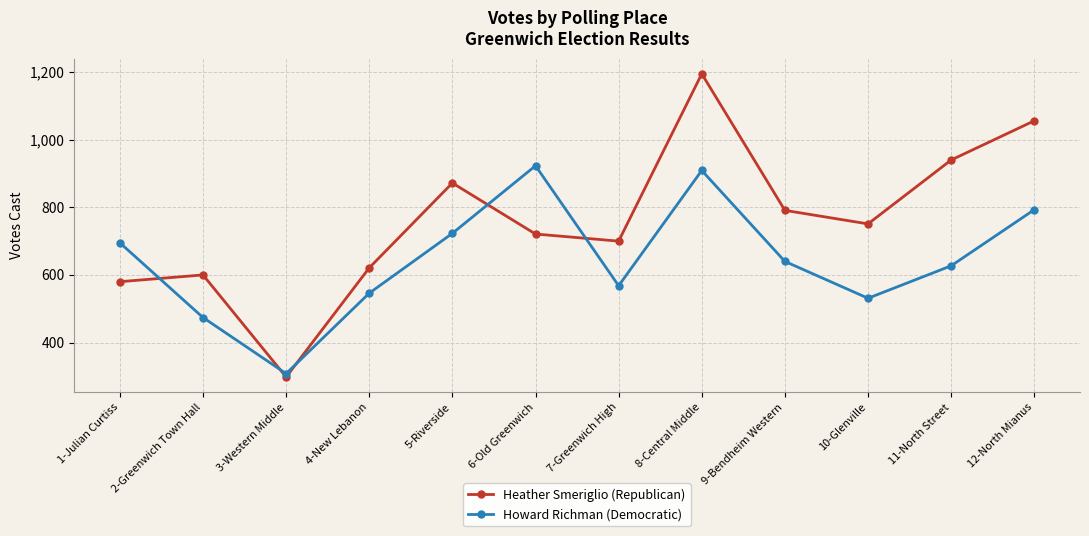

True or false: Howard Richman (Democratic) has more than 0 interior local peaks.

True